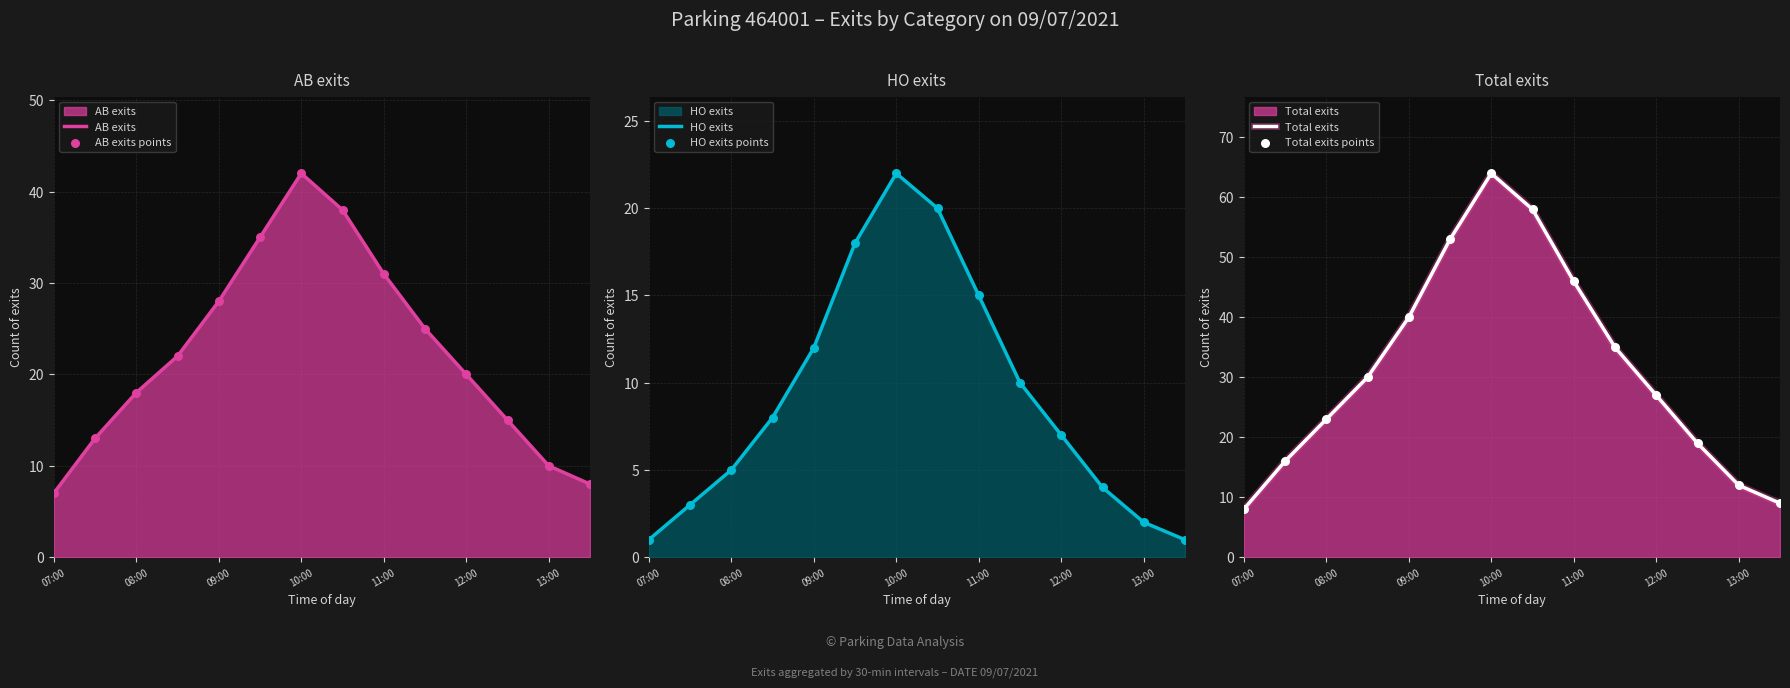

What is the highest value of the AB exits series?

42